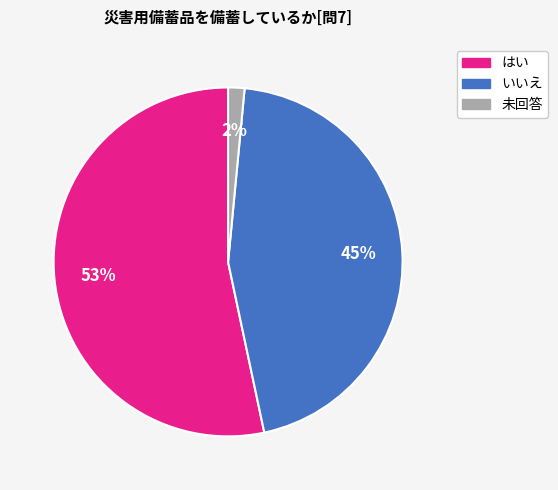

Which slice is the largest?

はい